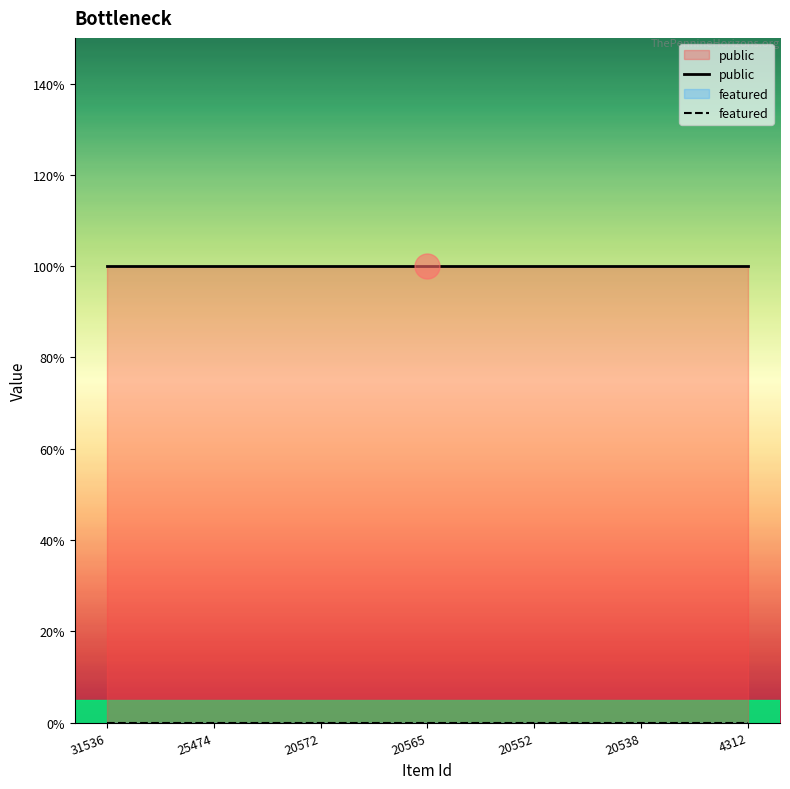

Is the value of featured at 20572 greater than the value of public at 20565?

No